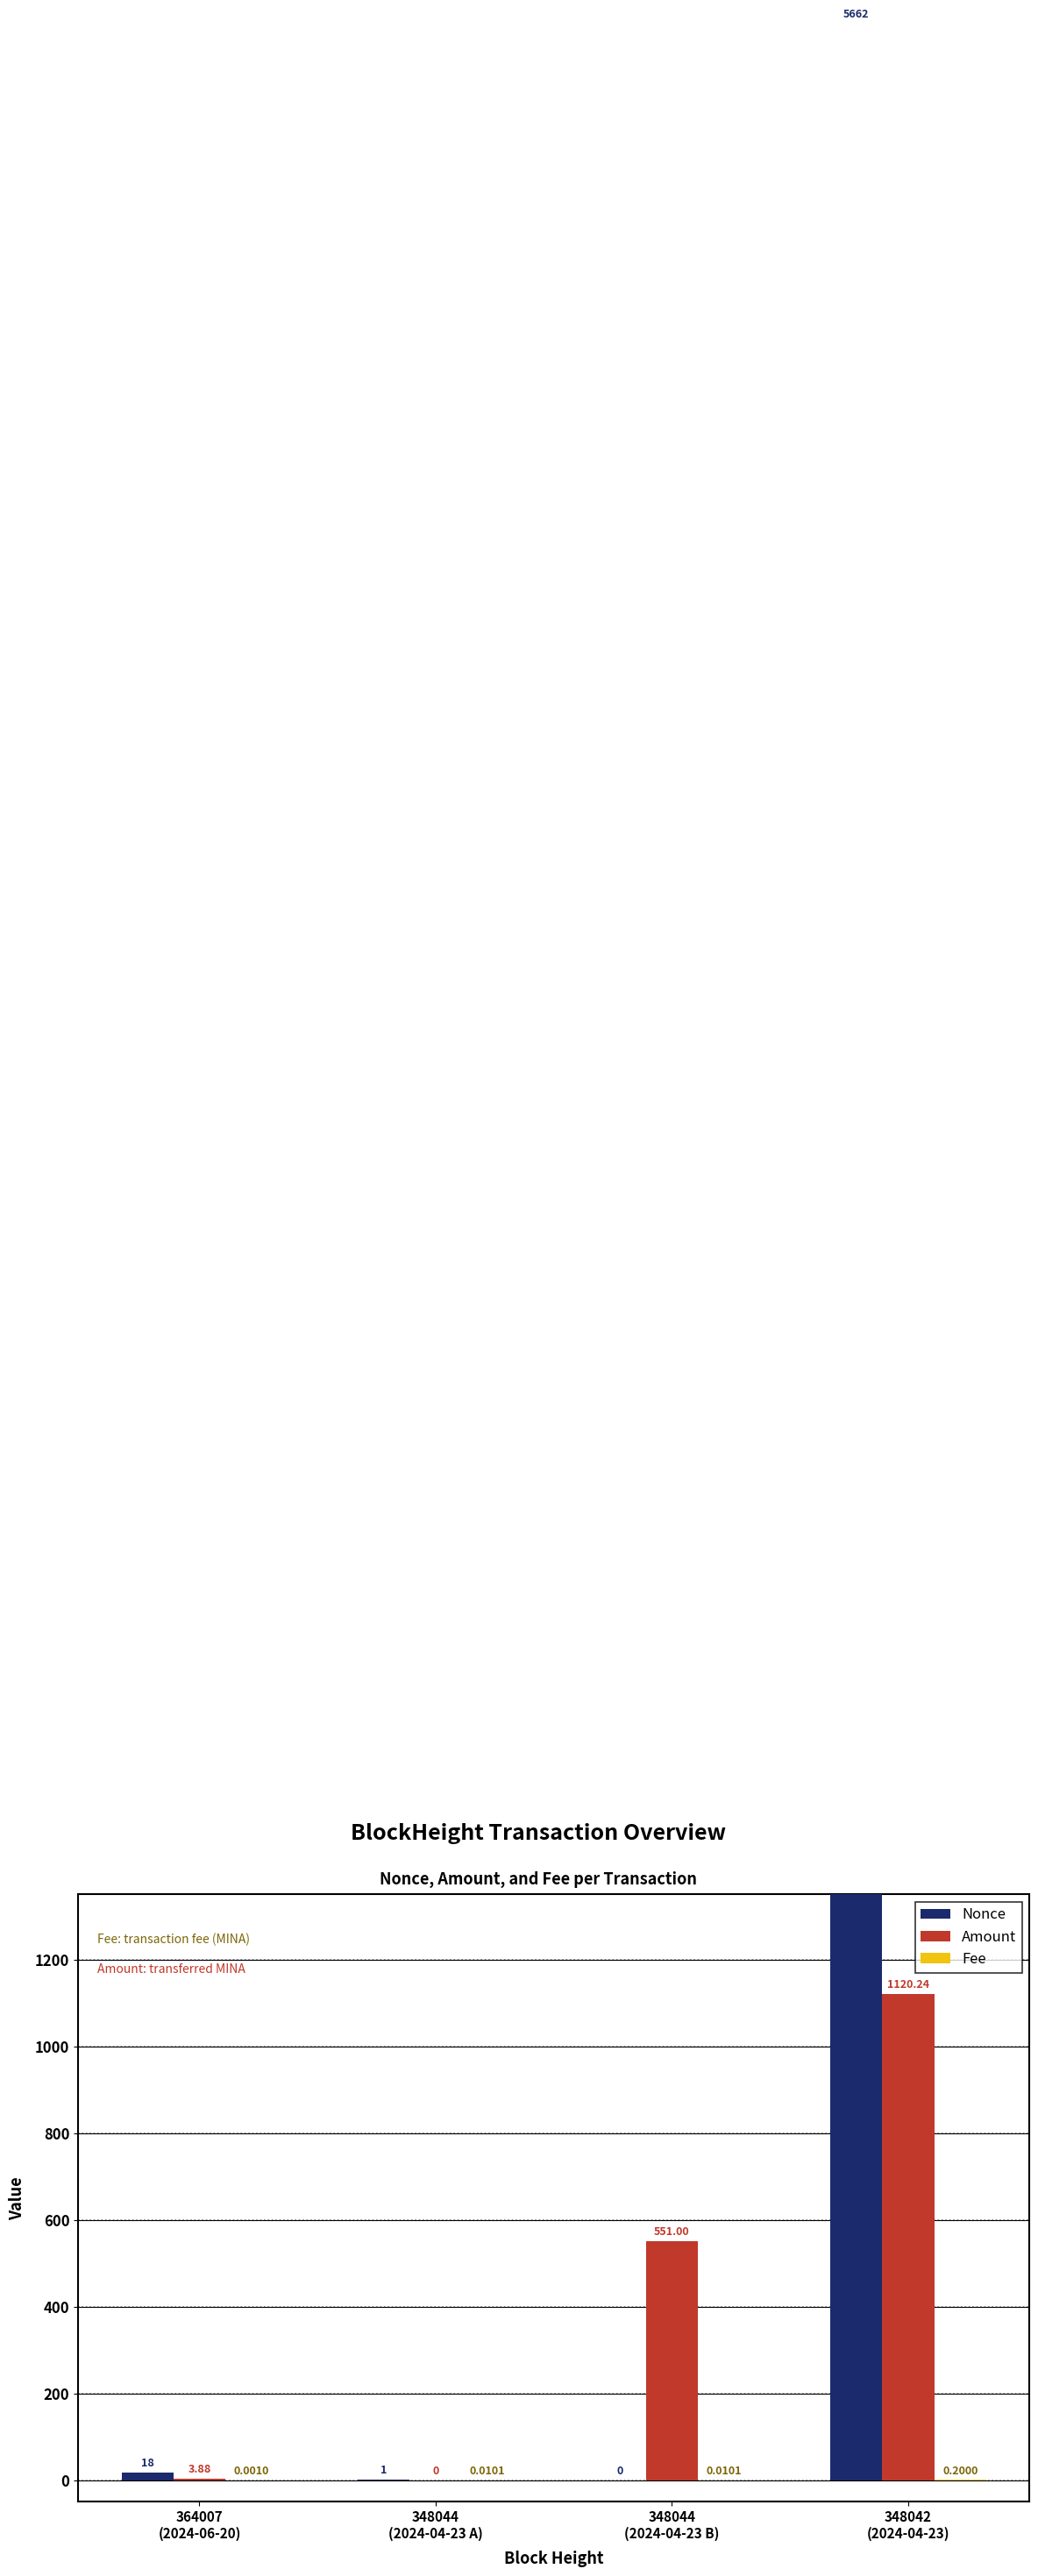

How many values in Amount are above zero?

3